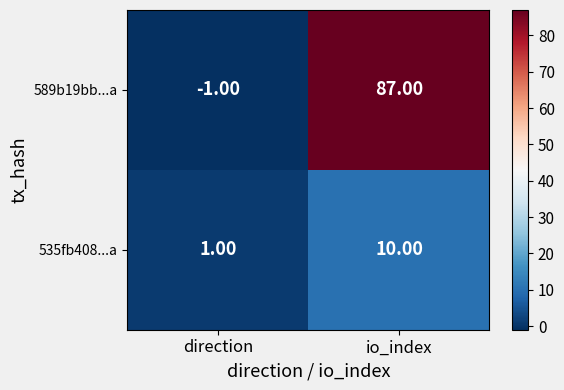

At which category is the sum across all series the highest?

io_index